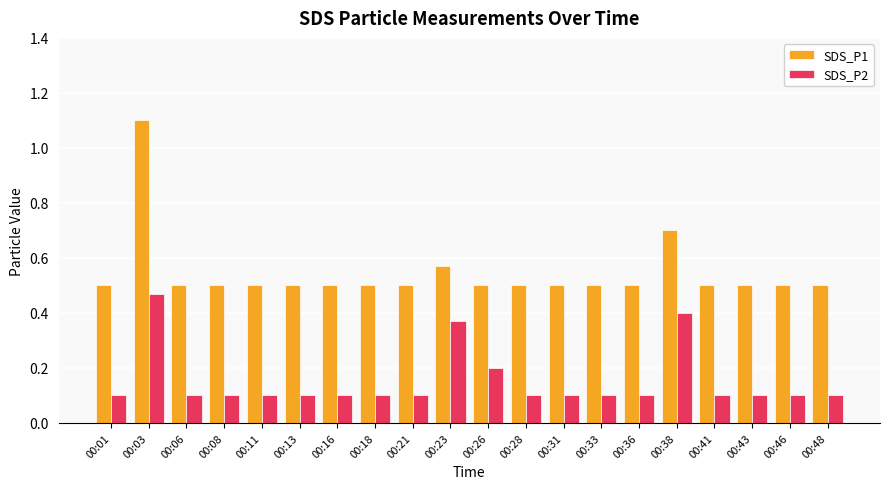

At which category is the sum across all series the highest?

00:03